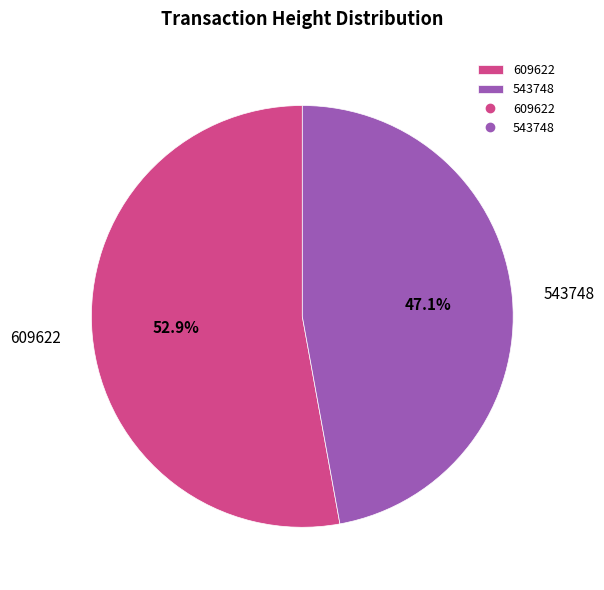

Is there a majority slice in this chart?

Yes